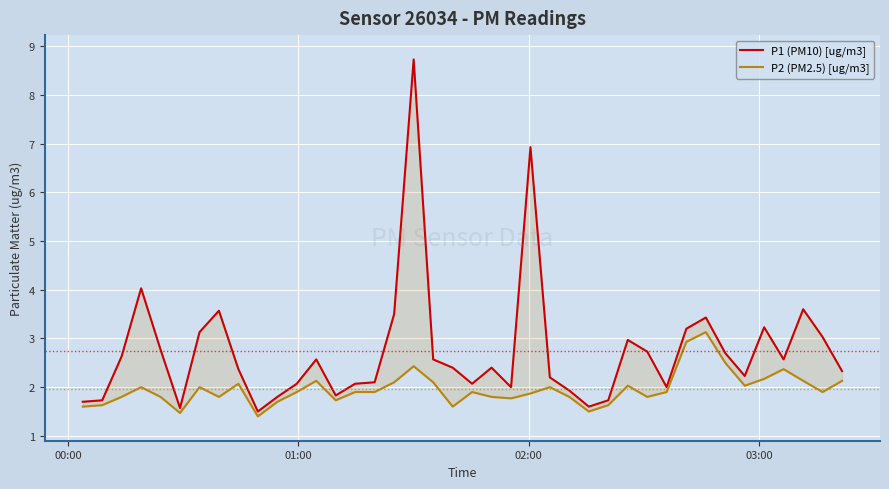

What is the smallest value displayed?

1.4